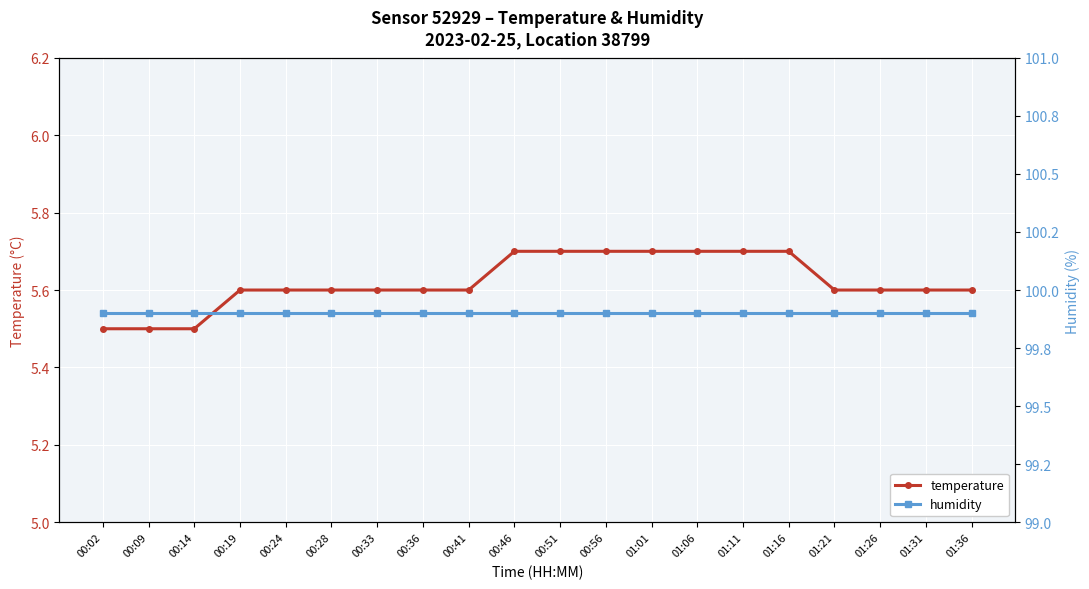

How many lines are shown in the chart?

2